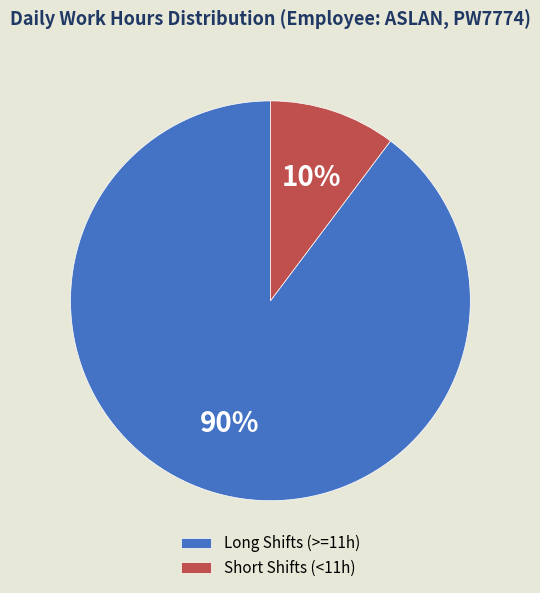

Count the number of slices in the pie.

2